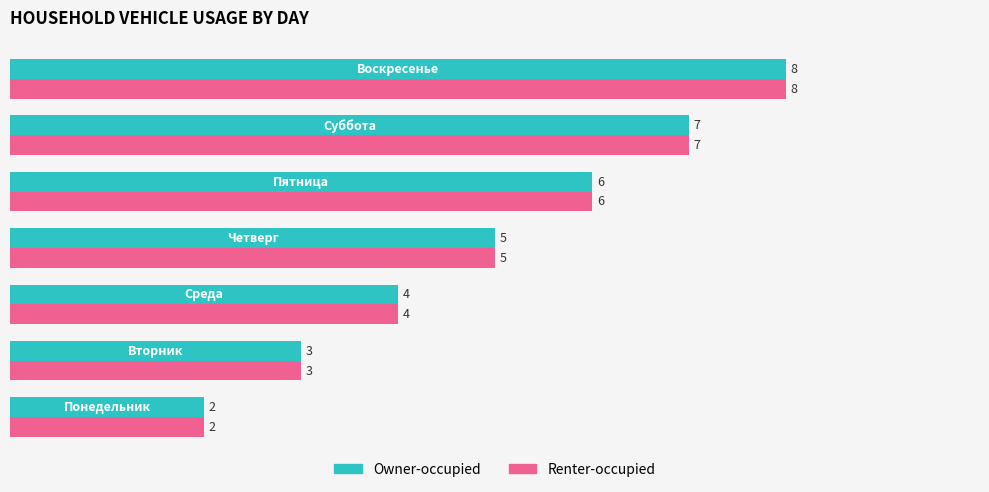

What is the greatest value displayed?

8